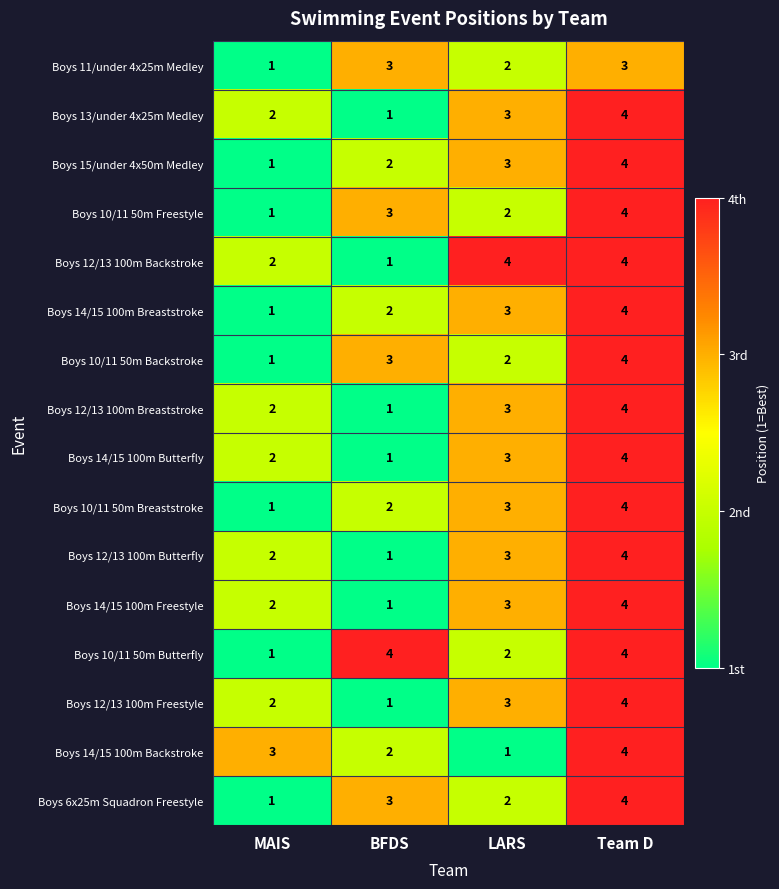

The Boys 10/11 50m Butterfly series shows 1 at MAIS. True or false?

True